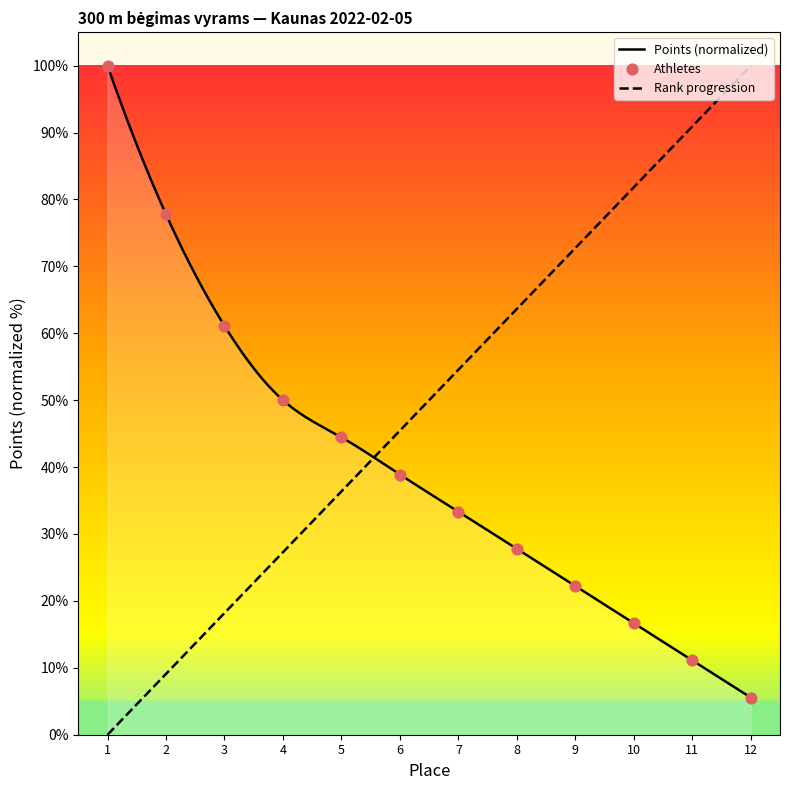

What is the maximum value for Points (normalized)?

100.0